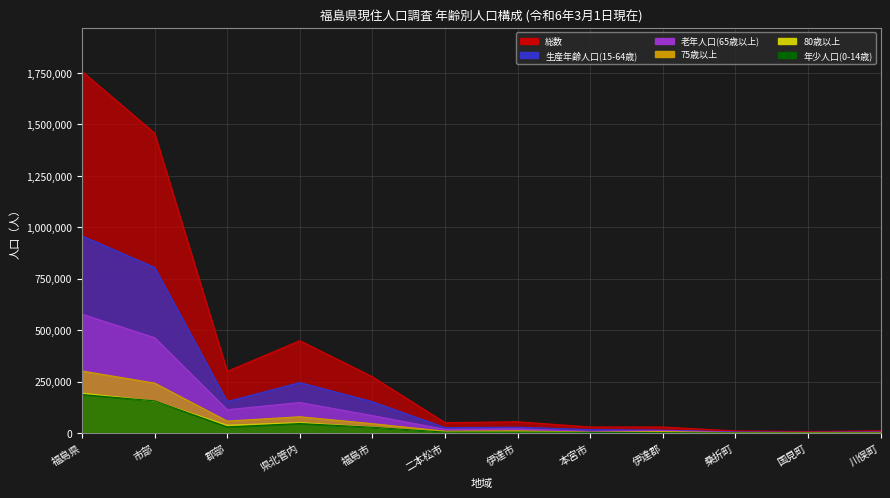

Where is the first local minimum for 75歳以上?

郡部